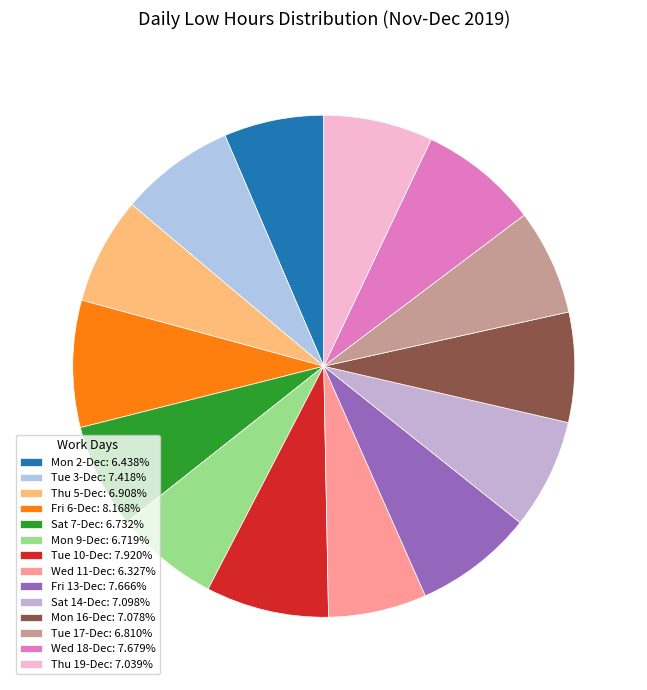

How much of the chart is everything except Thu 19-Dec?

93.0%